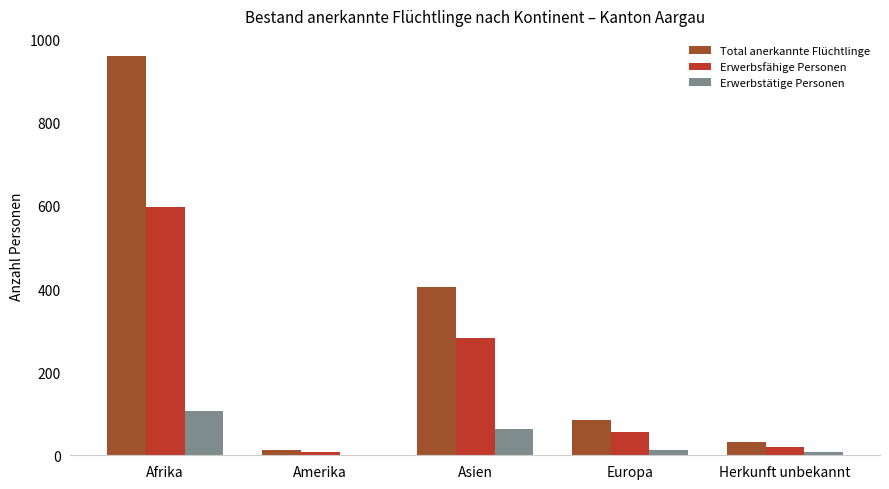

Are the bars horizontal?

No